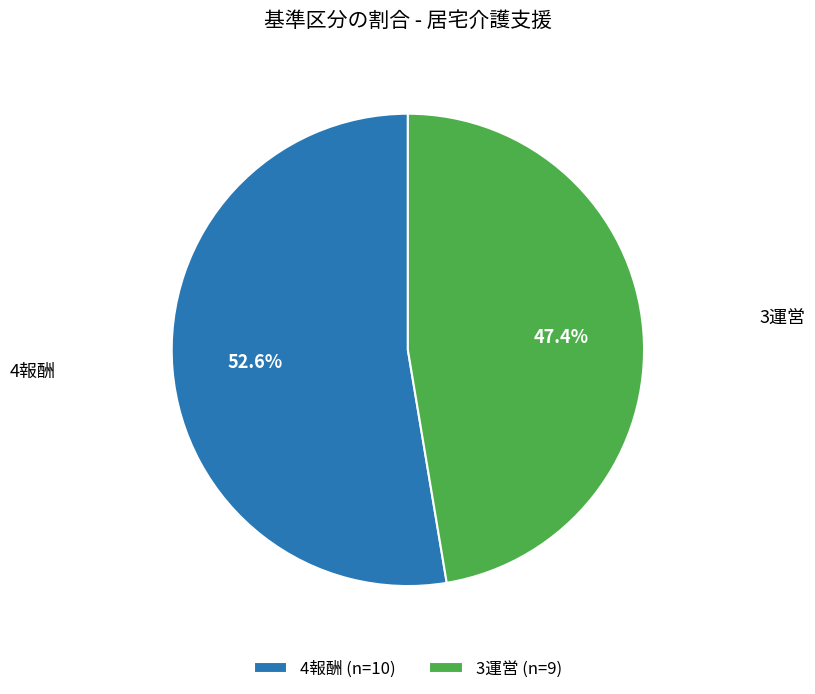

Is the sum of 4報酬 and 3運営 greater than half?

Yes